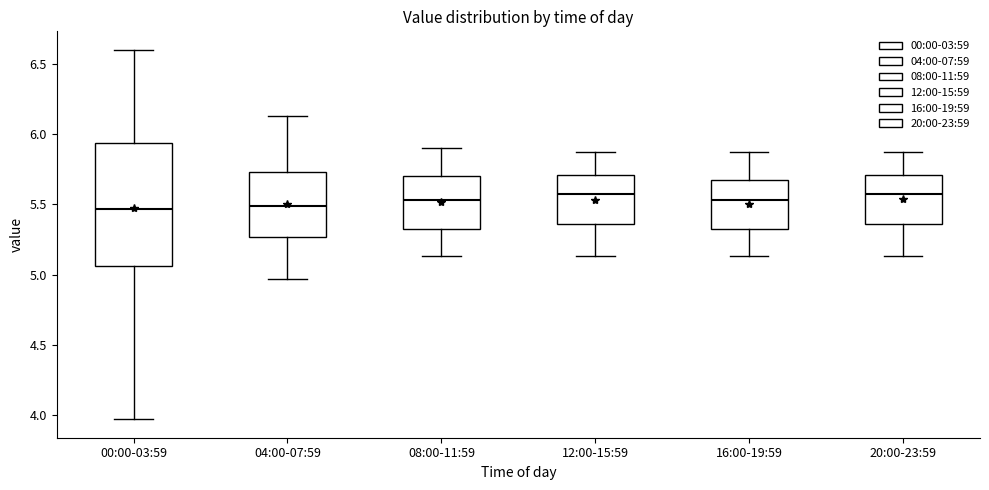

Reading left to right, transcribe this box plot: for each box, give where its median line is, the range the box spans, and where its two whiskers end, as read against the y-axis. The values are not printed on the chart, so give them approximately, as read against the axis.

00:00-03:59: median 5.45, box 5.05 to 5.95, whiskers 3.95 to 6.60
04:00-07:59: median 5.50, box 5.25 to 5.75, whiskers 4.95 to 6.15
08:00-11:59: median 5.55, box 5.30 to 5.70, whiskers 5.15 to 5.90
12:00-15:59: median 5.55, box 5.35 to 5.70, whiskers 5.15 to 5.85
16:00-19:59: median 5.55, box 5.30 to 5.65, whiskers 5.15 to 5.85
20:00-23:59: median 5.55, box 5.35 to 5.70, whiskers 5.15 to 5.85